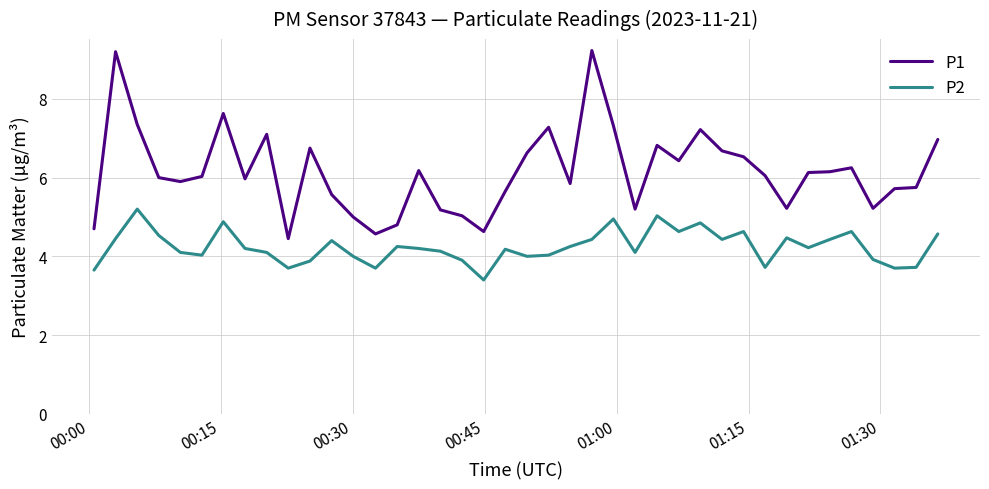

Which series has the largest range (max minus min)?

P1